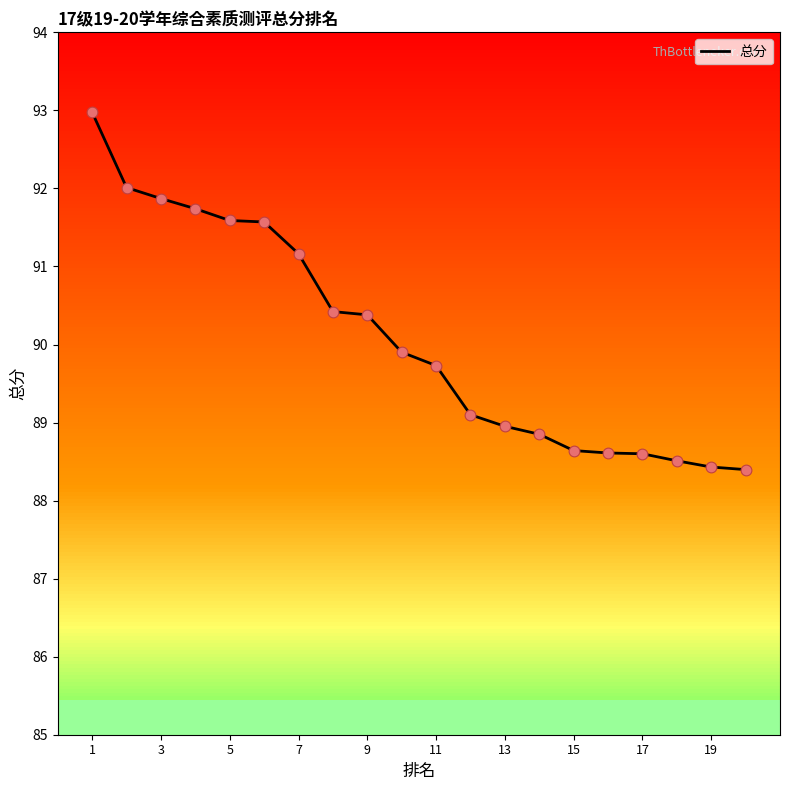

Is it true that 总分 equals 88.4 at 19?

True